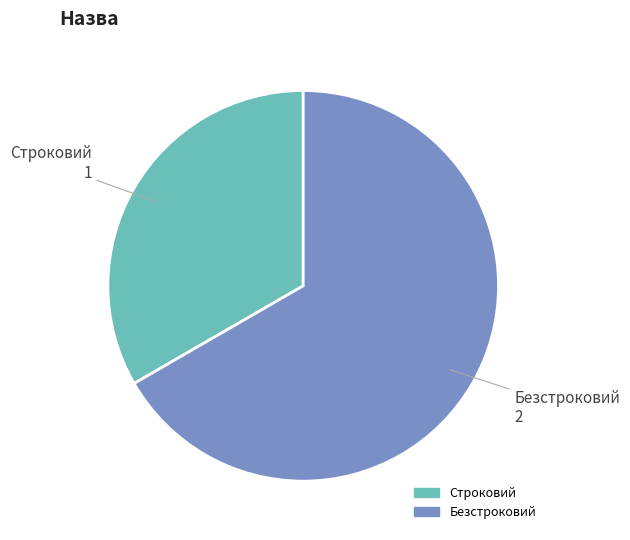

Does any single category account for the majority?

Yes